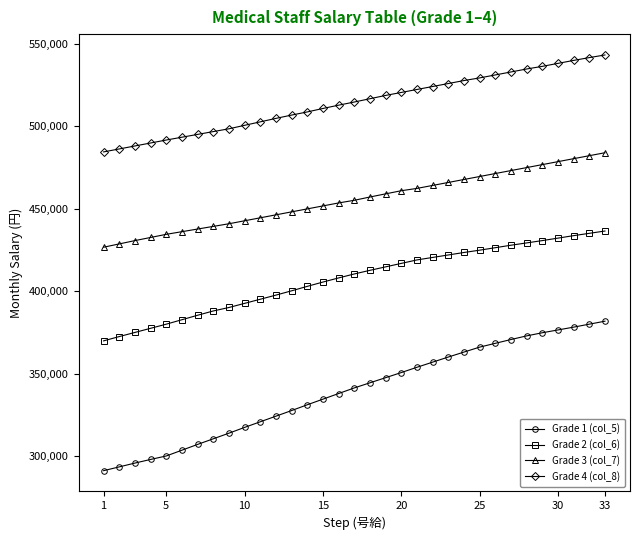

What is the maximum value for Grade 1 (col_5)?

381900